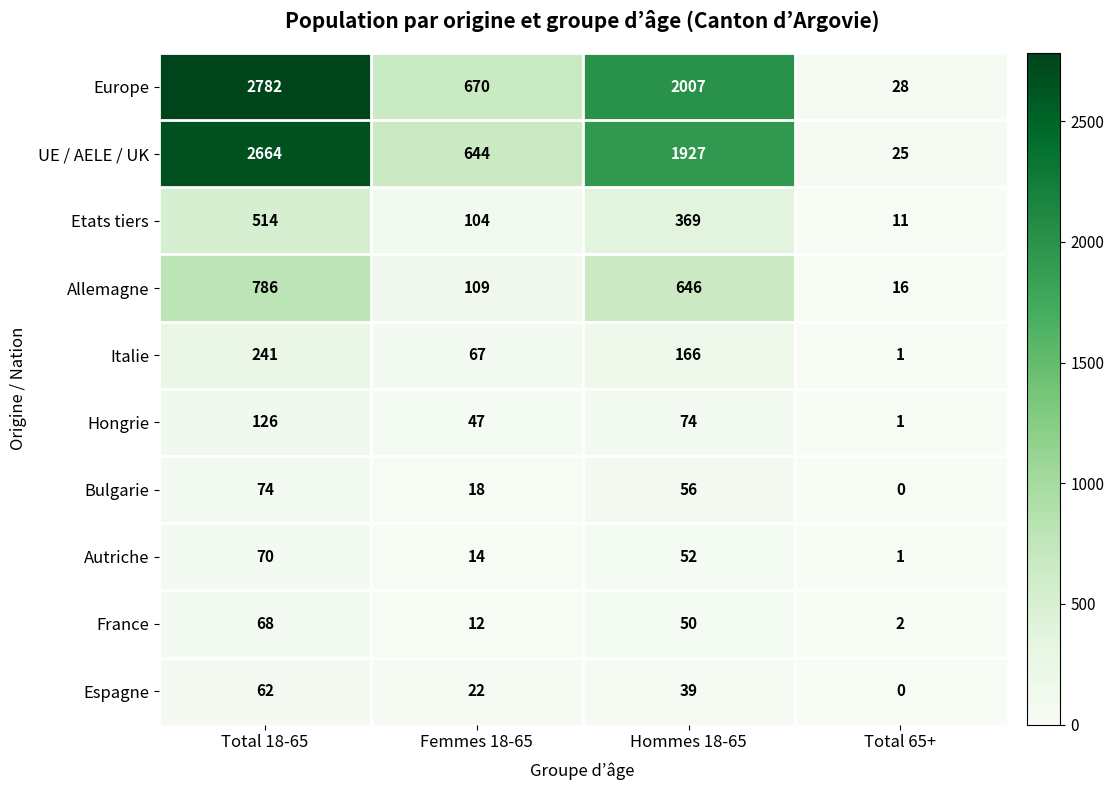

Which series has the largest total across all categories?

Europe